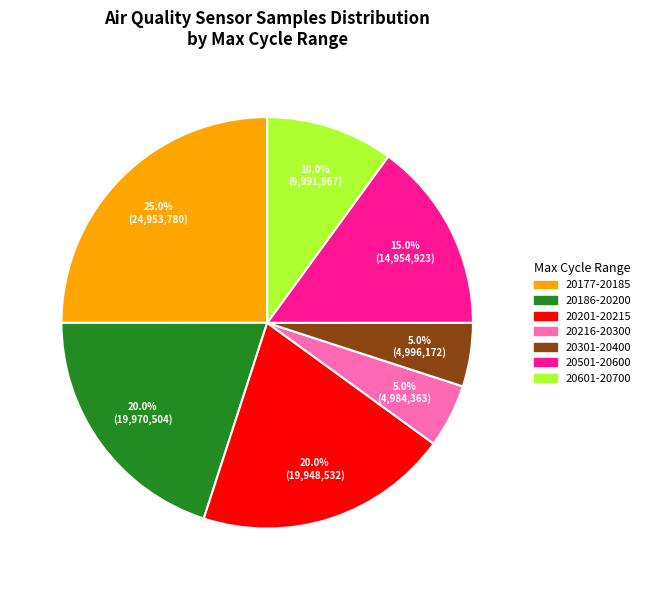

Is there a majority slice in this chart?

No